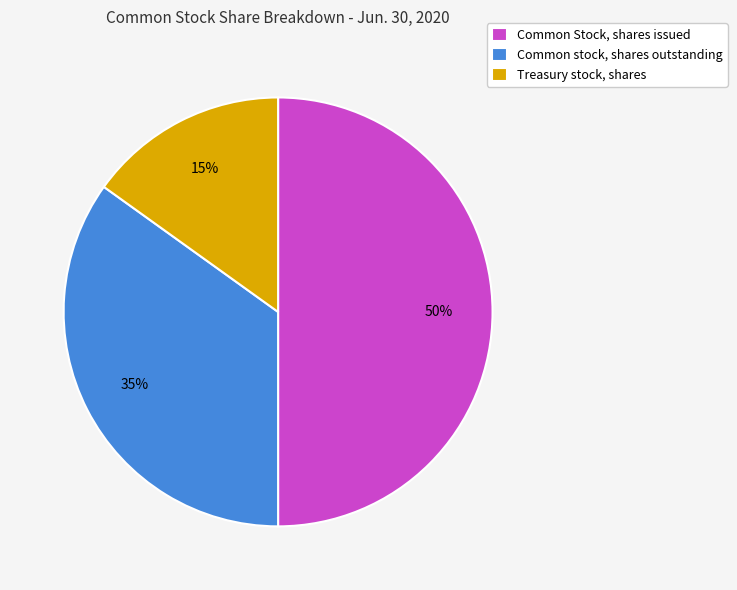

Which category has the biggest portion of the pie?

Common Stock, shares issued